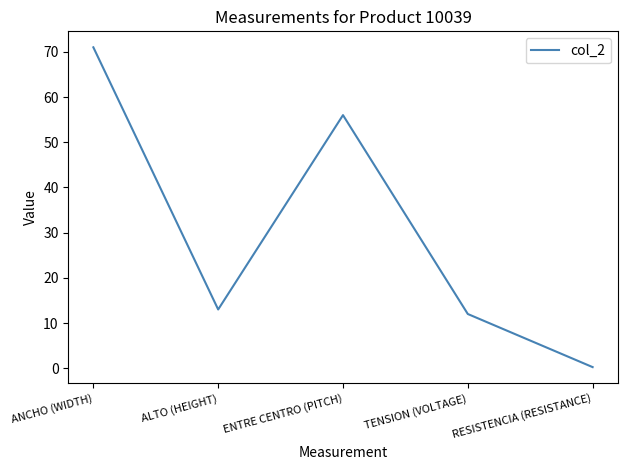

What is the change in value from ANCHO (WIDTH) to TENSION (VOLTAGE)?

-59.0